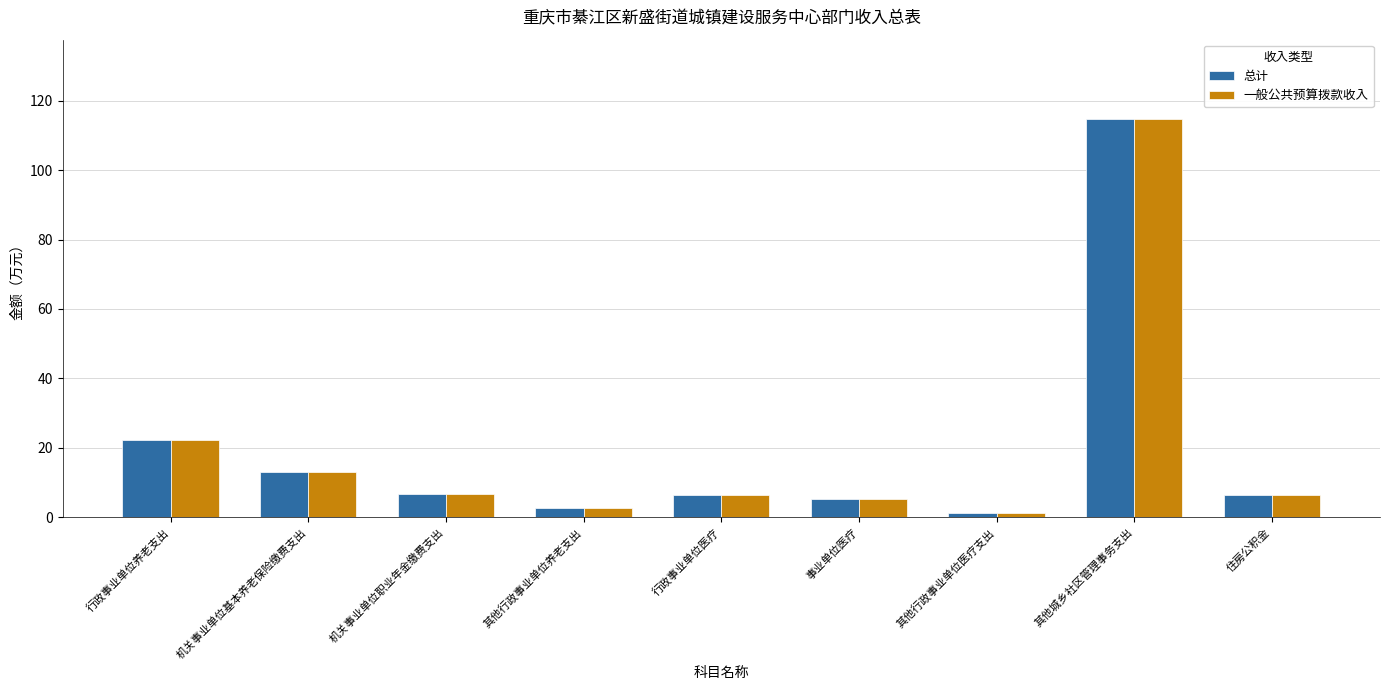

True or false: 一般公共预算拨款收入 has a value of 2.0 at 行政事业单位医疗.

False